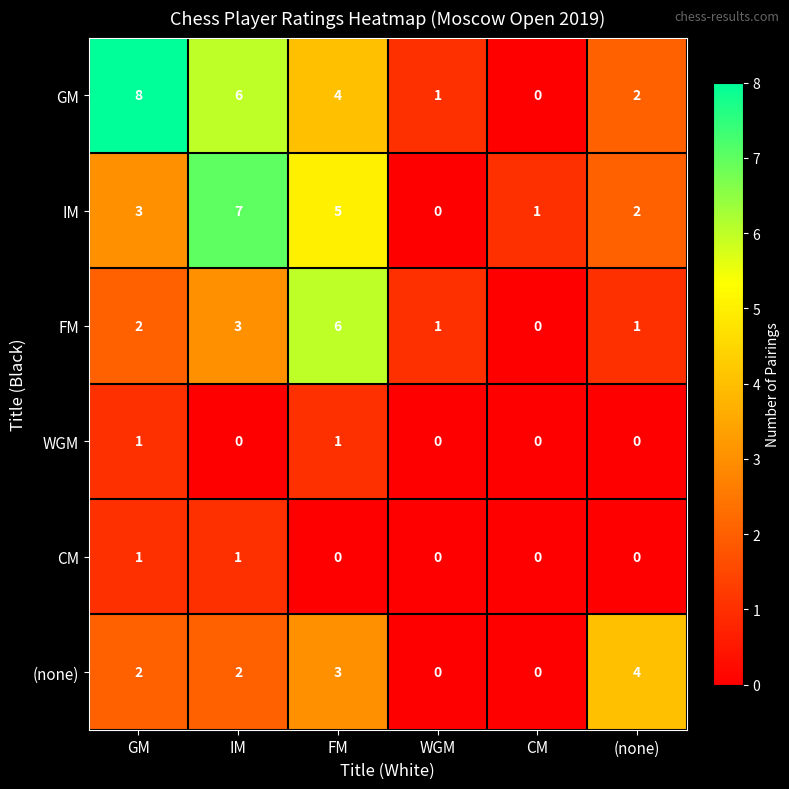

Which series changed the most between CM and (none)?

(none)